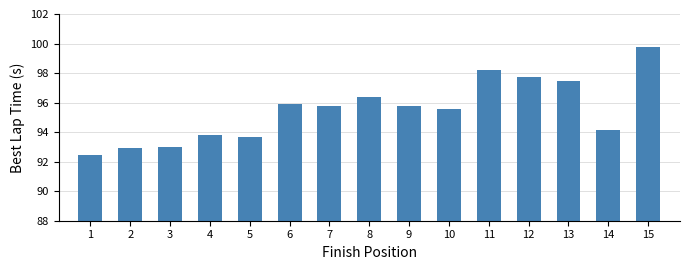

What is the value of the 9th bar from the left?

95.8